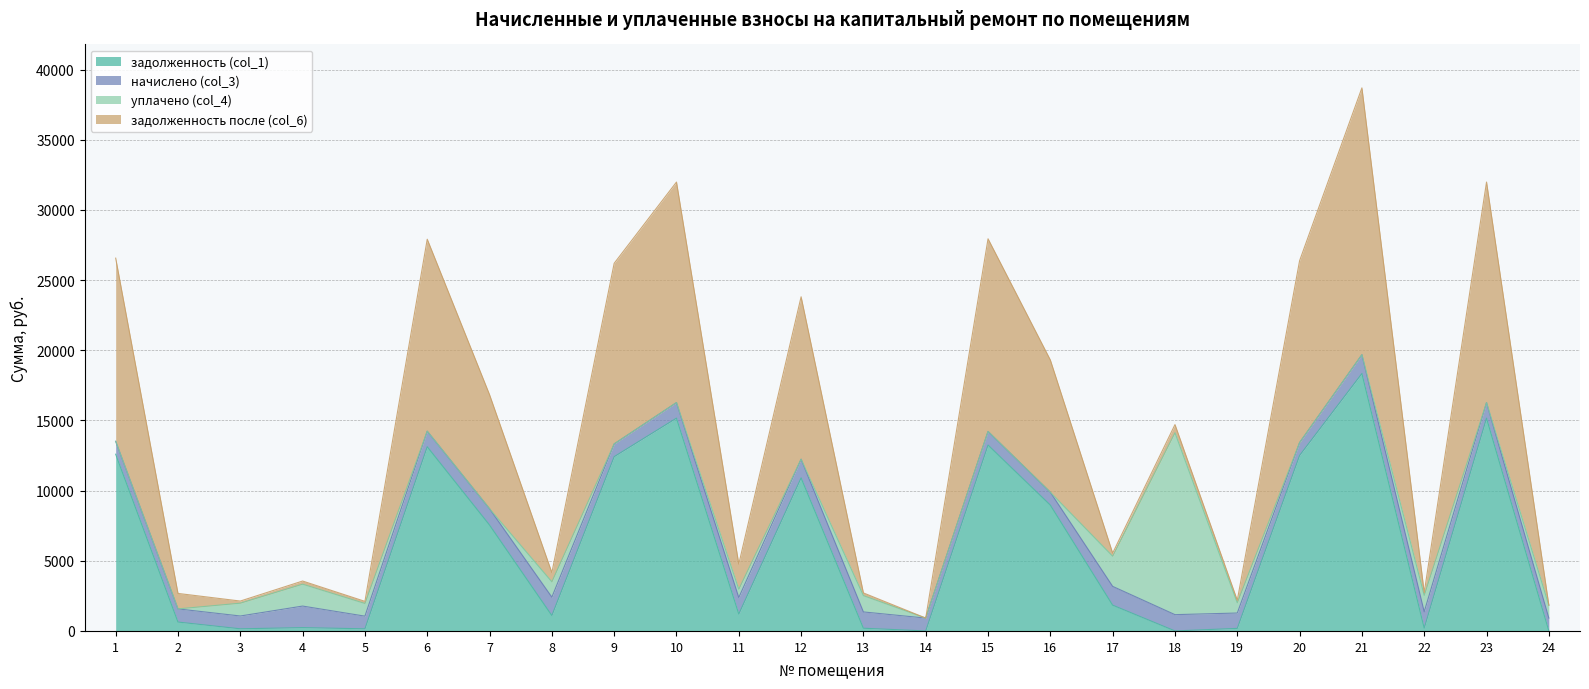

At which category is the sum across all series the highest?

21